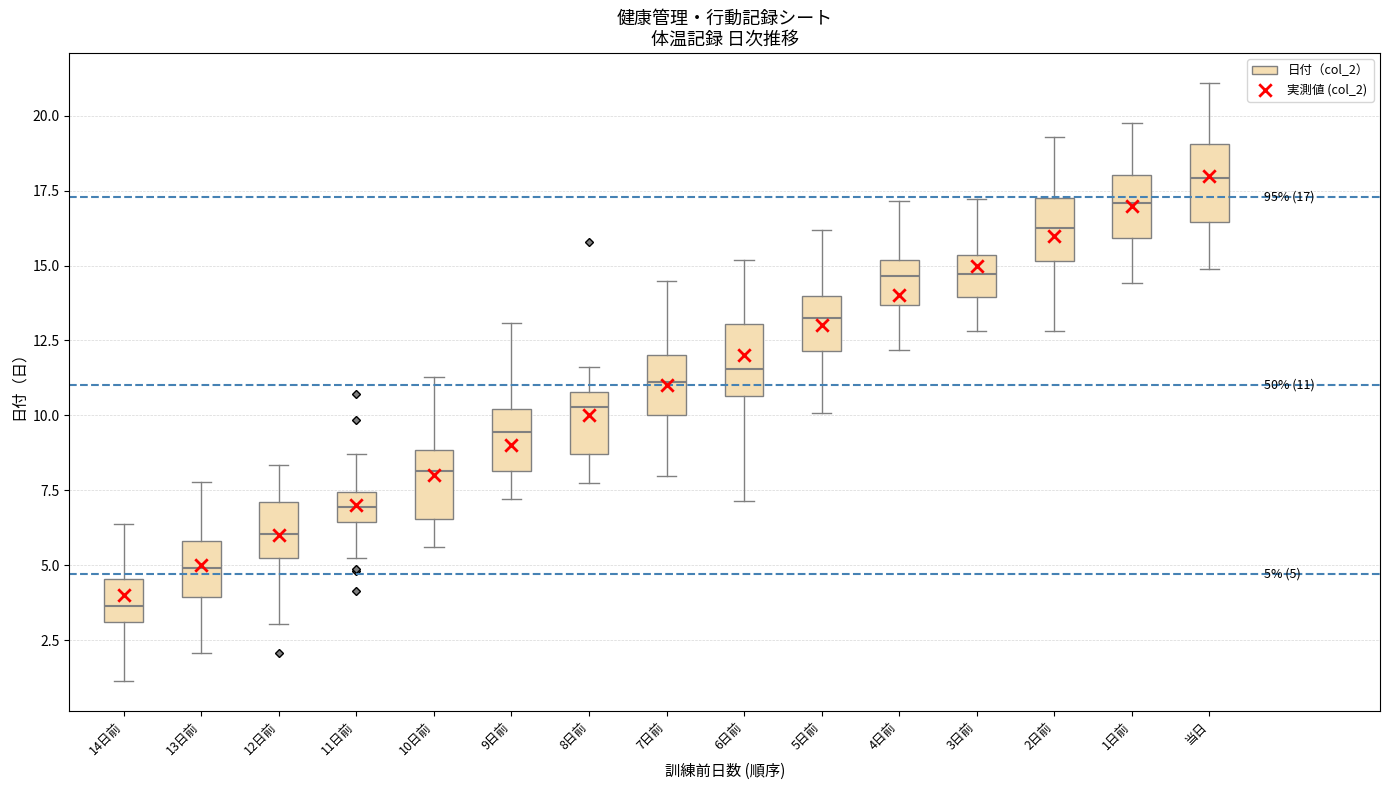

Which box's median line is the highest?

当日